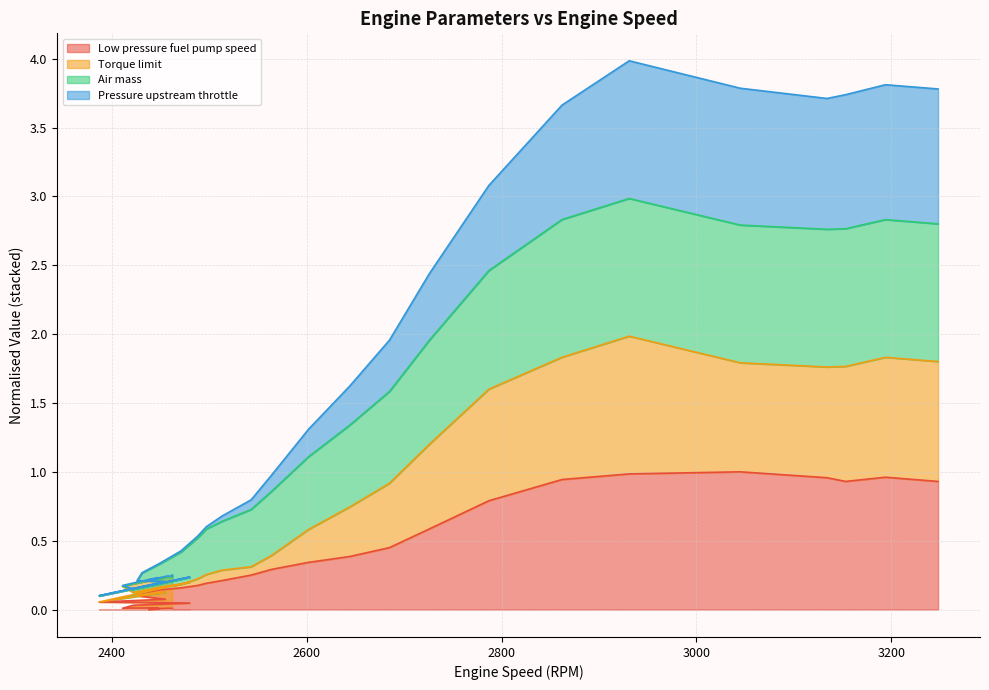

Between 2445 and 2420, which is larger?

2420